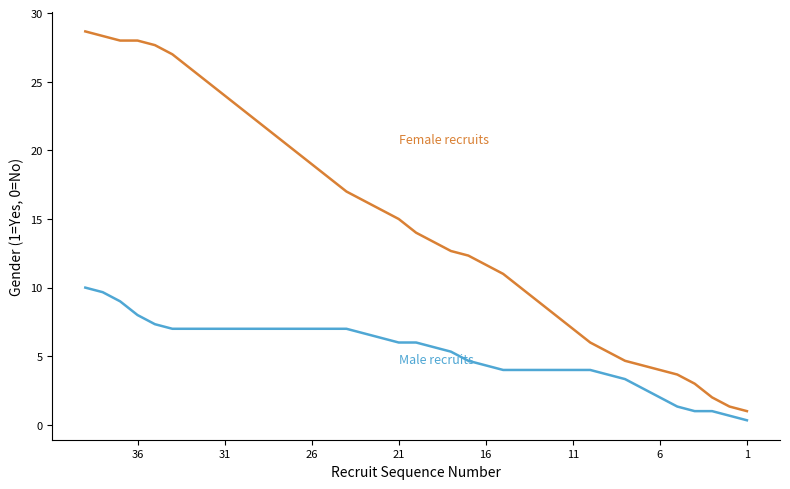

Rank the series by their average value, from lowest to highest.

Male recruits, Female recruits